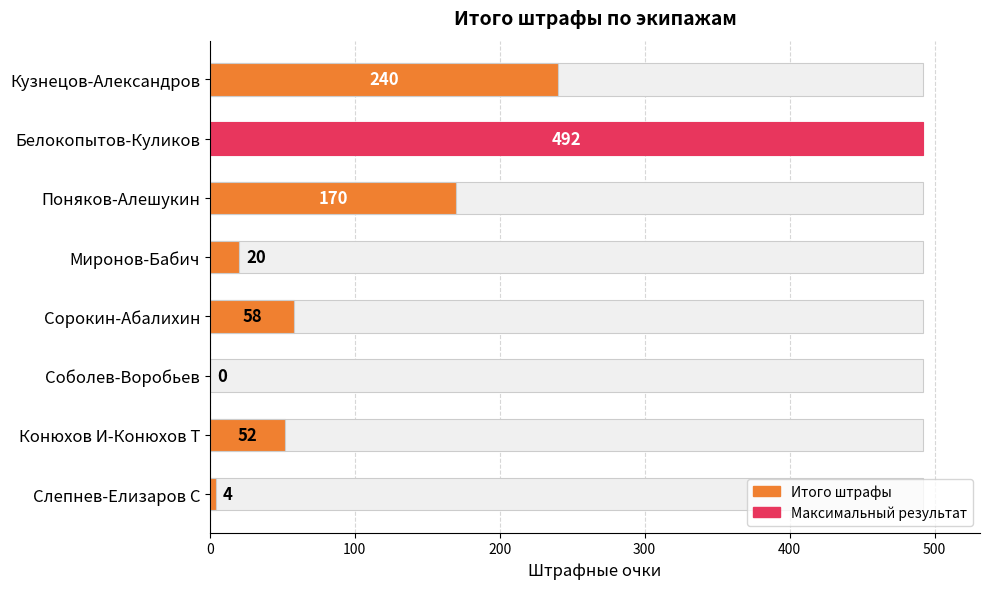

The value at Миронов-Бабич is 20. True or false?

True